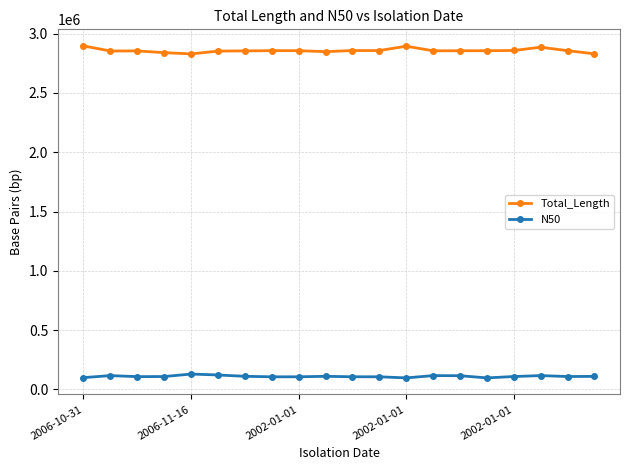

What is the greatest value displayed?

2896617